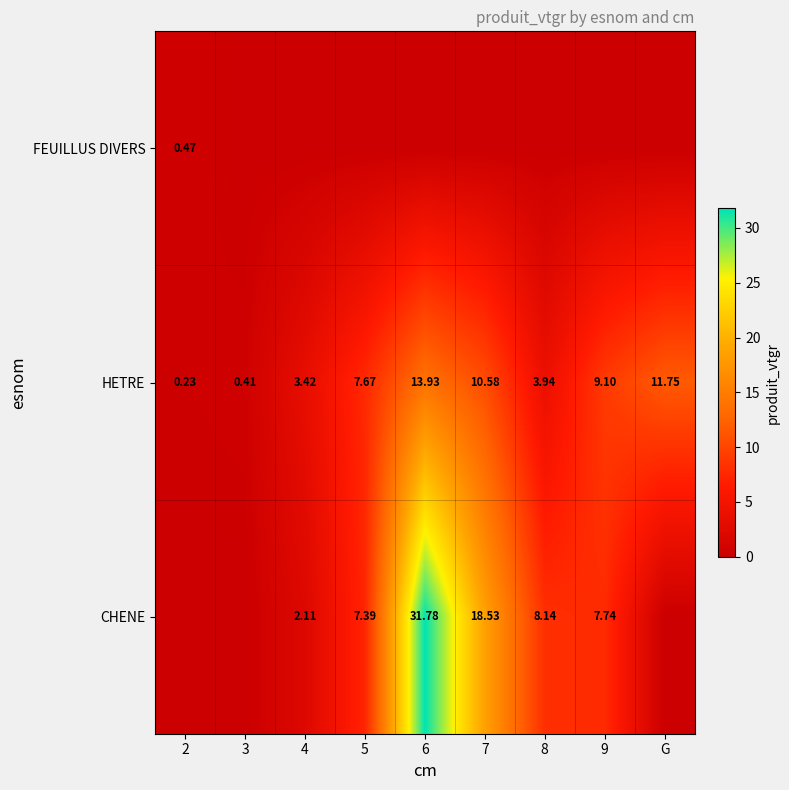

Which series has the largest range (max minus min)?

CHENE